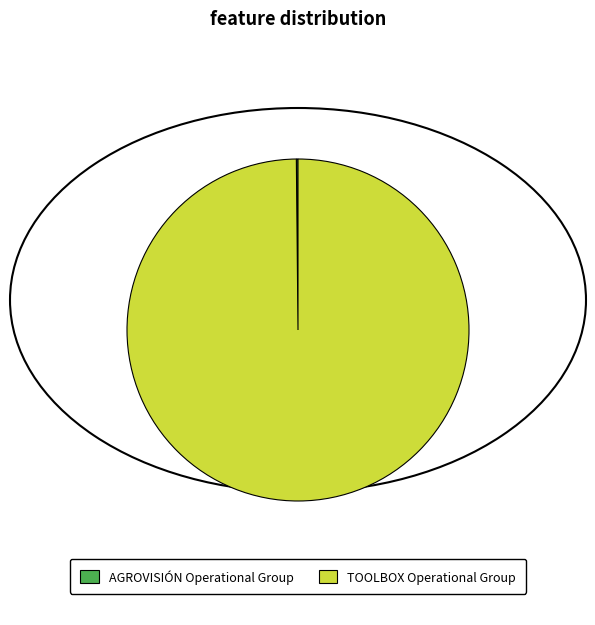

The TOOLBOX Operational Group slice represents 100% of the pie. True or false?

True